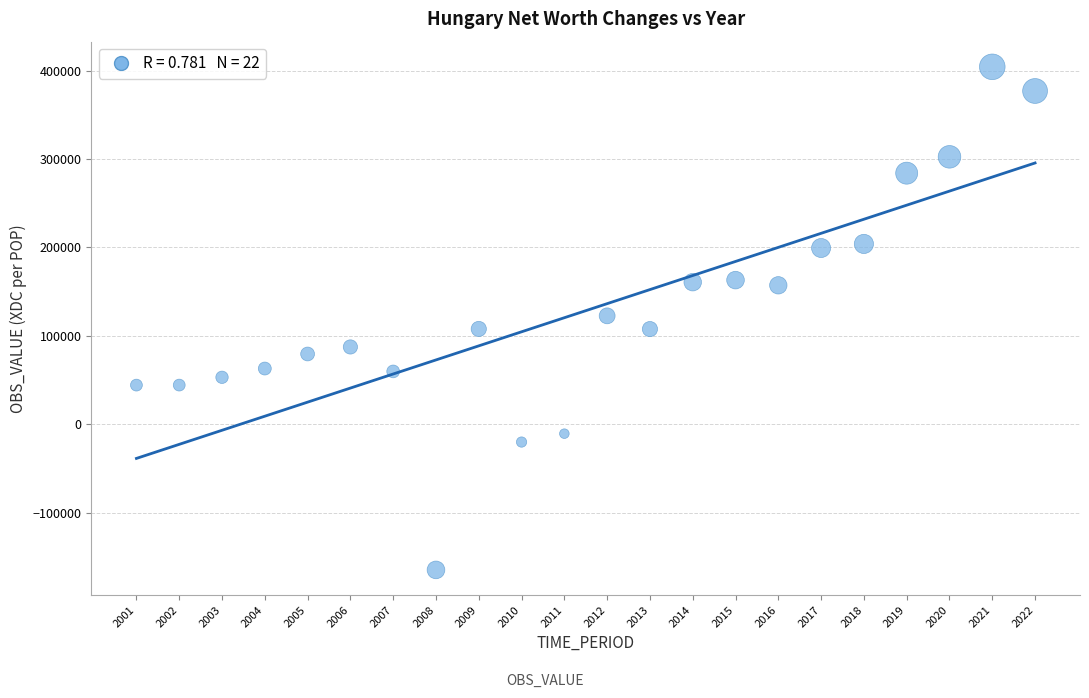

What is the range of Y values (max minus min)?

569363.5